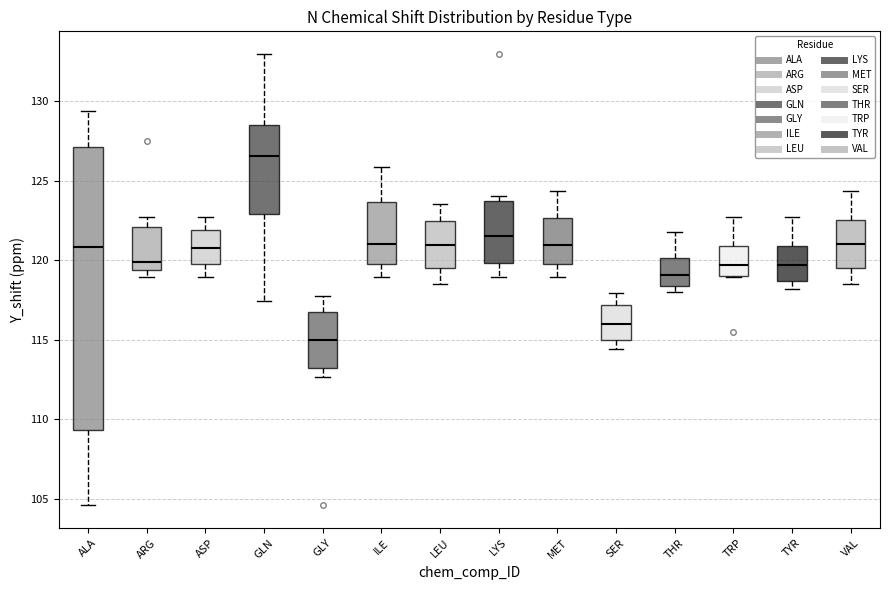

Comparing the boxes themselves (not the whiskers), which one is the tallest?

ALA